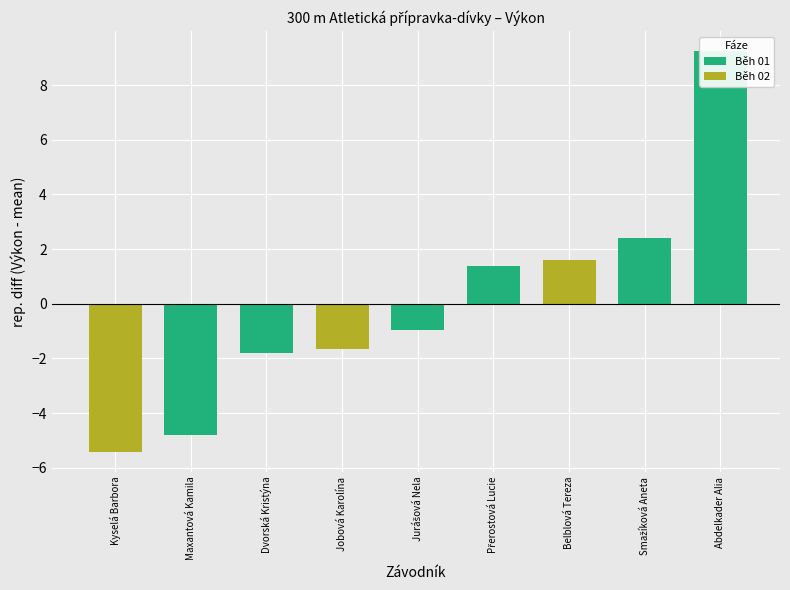

At which label is the value closest to 1?

Přerostová Lucie